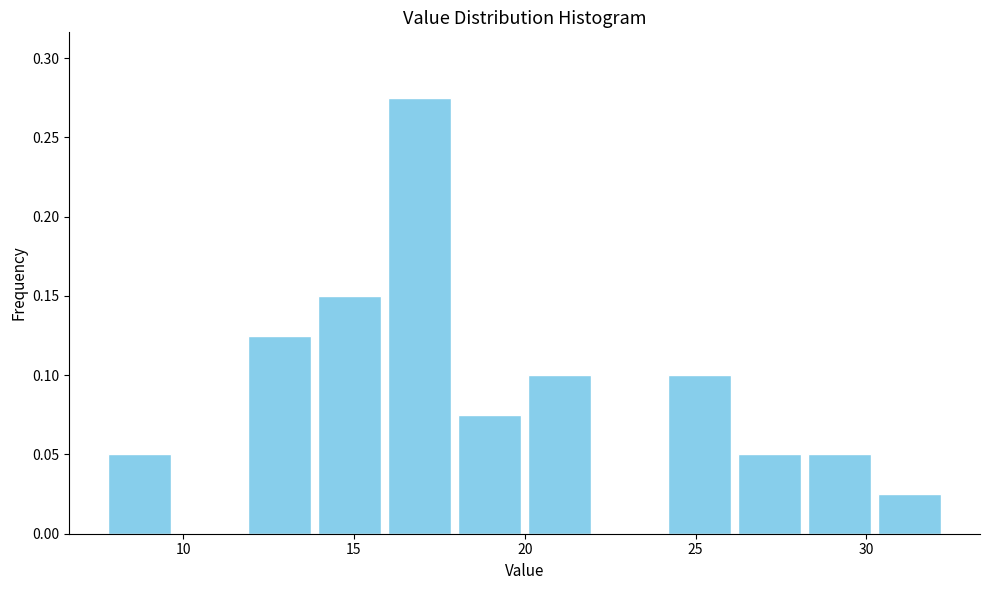

Reading left to right, transcribe this chart: for each bar, give the range it covers on the x-axis and its height. Neither the bar edges nor the heights are printed on the chart, so give them approximately, as read against the axes.

7.70 to 9.75: 0.050
9.75 to 11.80: 0
11.80 to 13.85: 0.125
13.85 to 15.90: 0.150
15.90 to 17.95: 0.275
17.95 to 20.00: 0.075
20.00 to 22.05: 0.100
22.05 to 24.10: 0
24.10 to 26.15: 0.100
26.15 to 28.20: 0.050
28.20 to 30.25: 0.050
30.25 to 32.30: 0.025